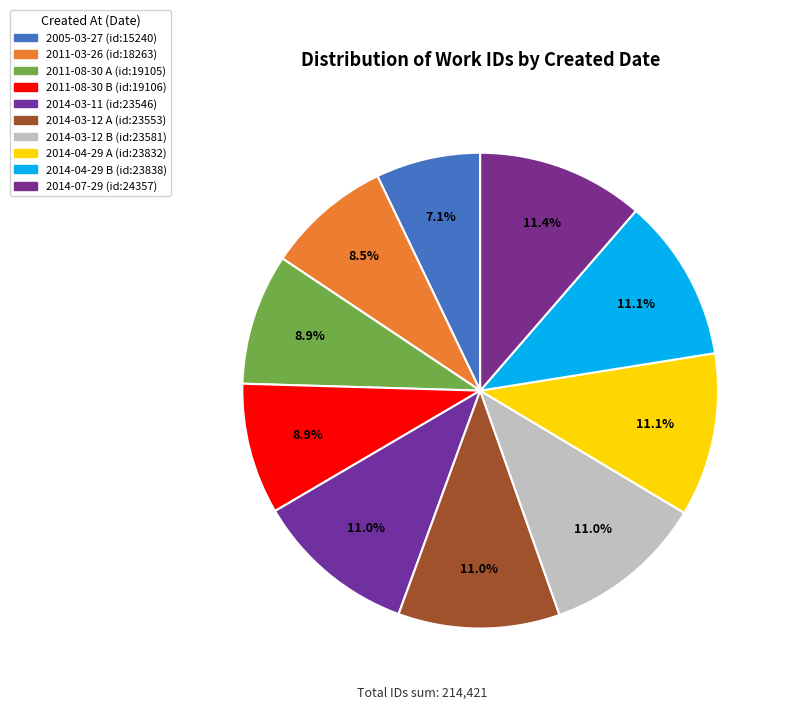

How many segments does this pie chart have?

10